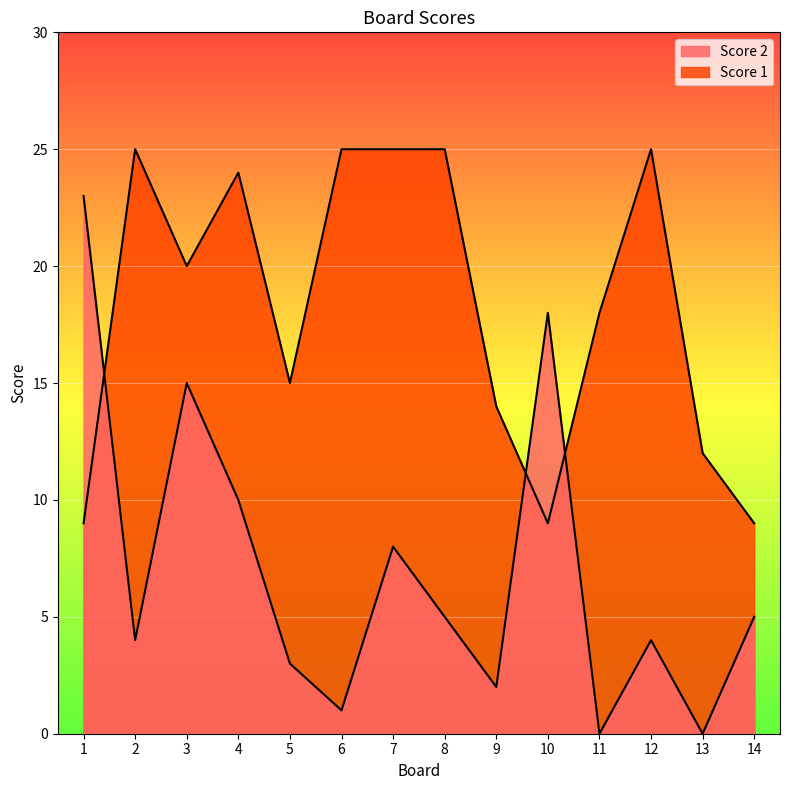

At which category does the chart reach its minimum across all series?

11